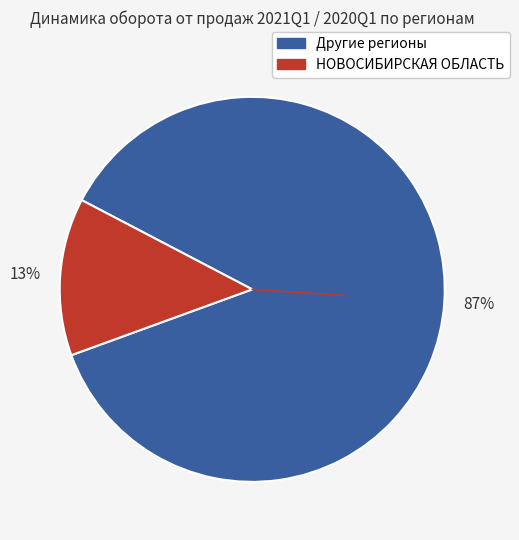

To the nearest percent, what is the average slice percentage?

50%